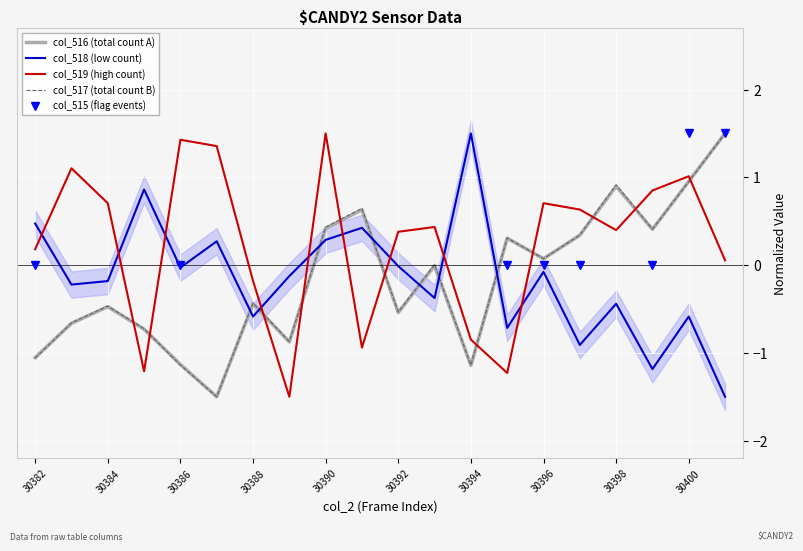

How many lines are shown in the chart?

4